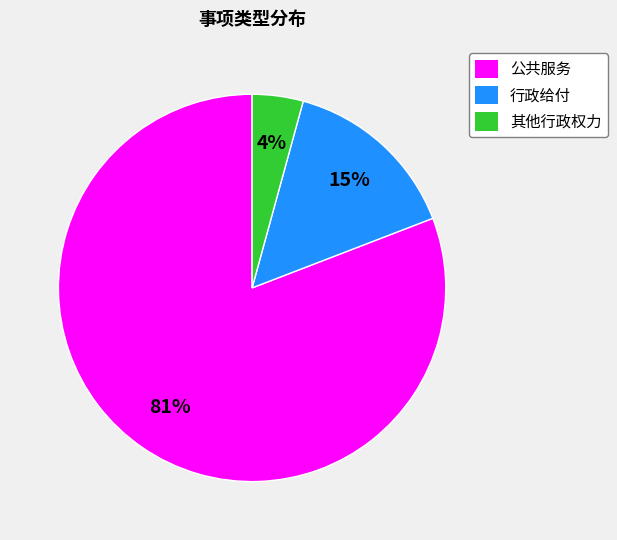

Is the sum of 公共服务 and 行政给付 greater than half?

Yes